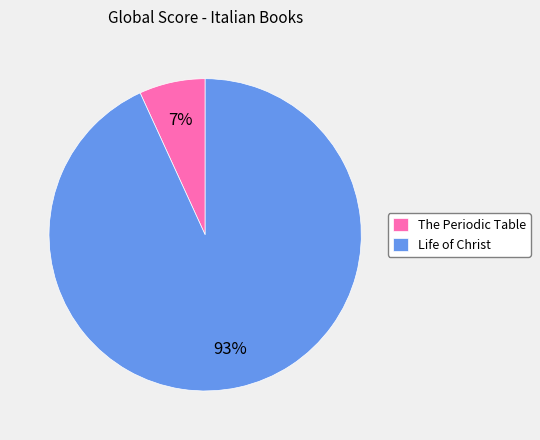

To the nearest percent, what percentage of the pie is The Periodic Table?

7%